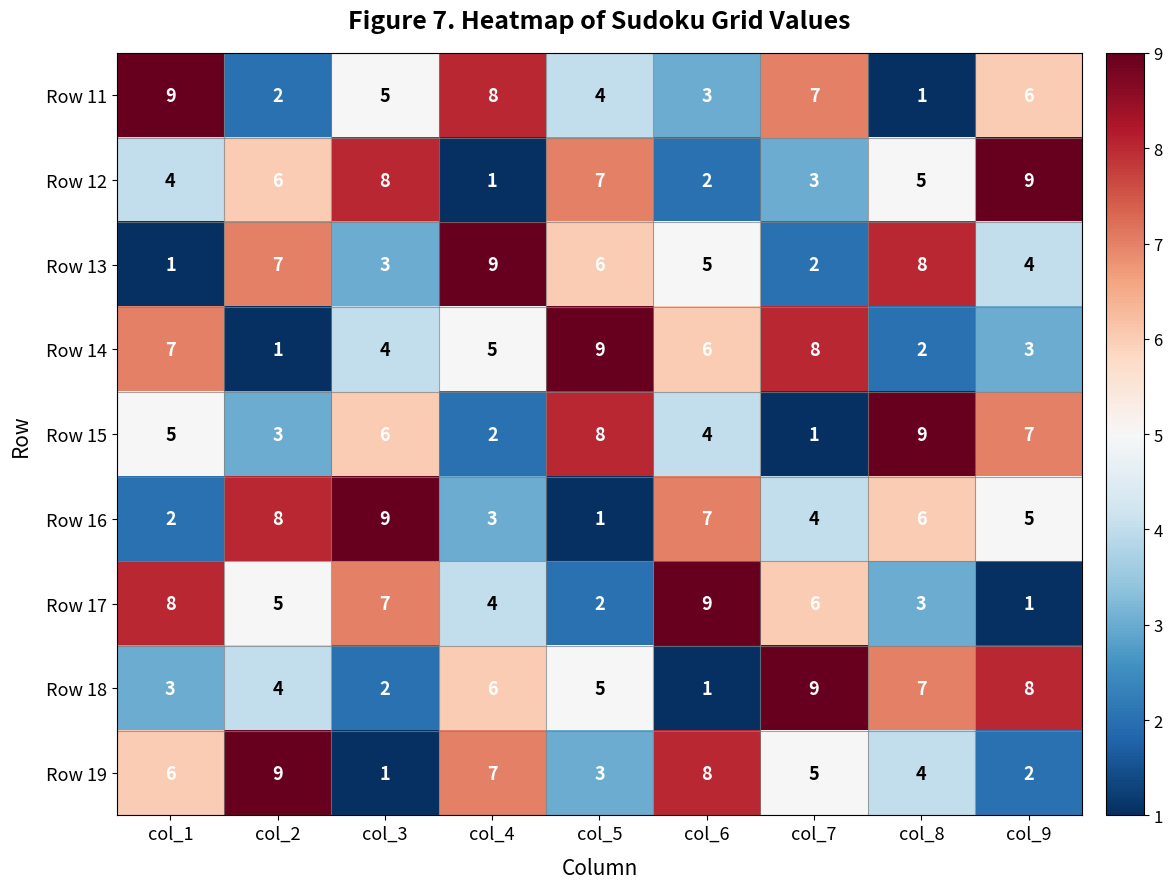

Is the value of Row 19 at col_1 greater than the value of Row 14 at col_7?

No